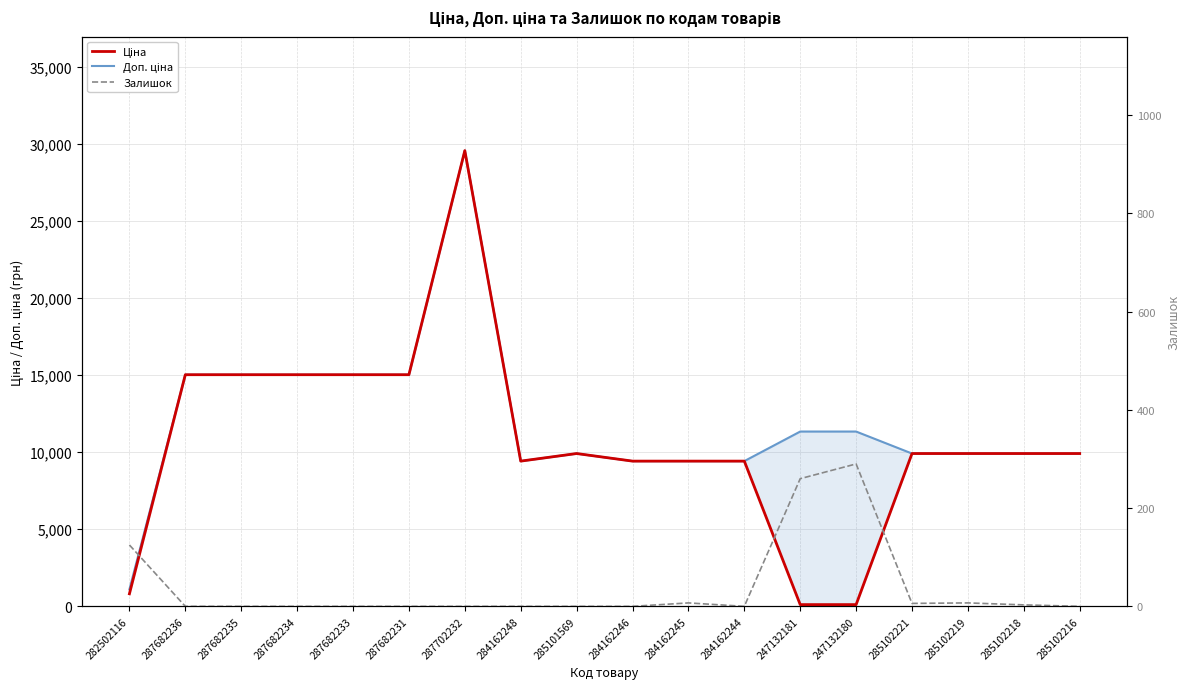

List the series in order of their peak value, highest first.

Ціна, Доп. ціна, Залишок